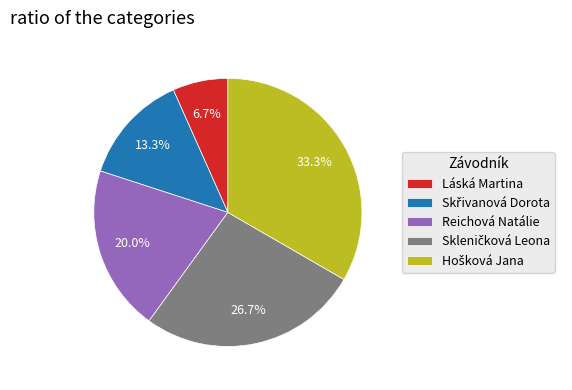

To the nearest percent, what is the average slice percentage?

20%